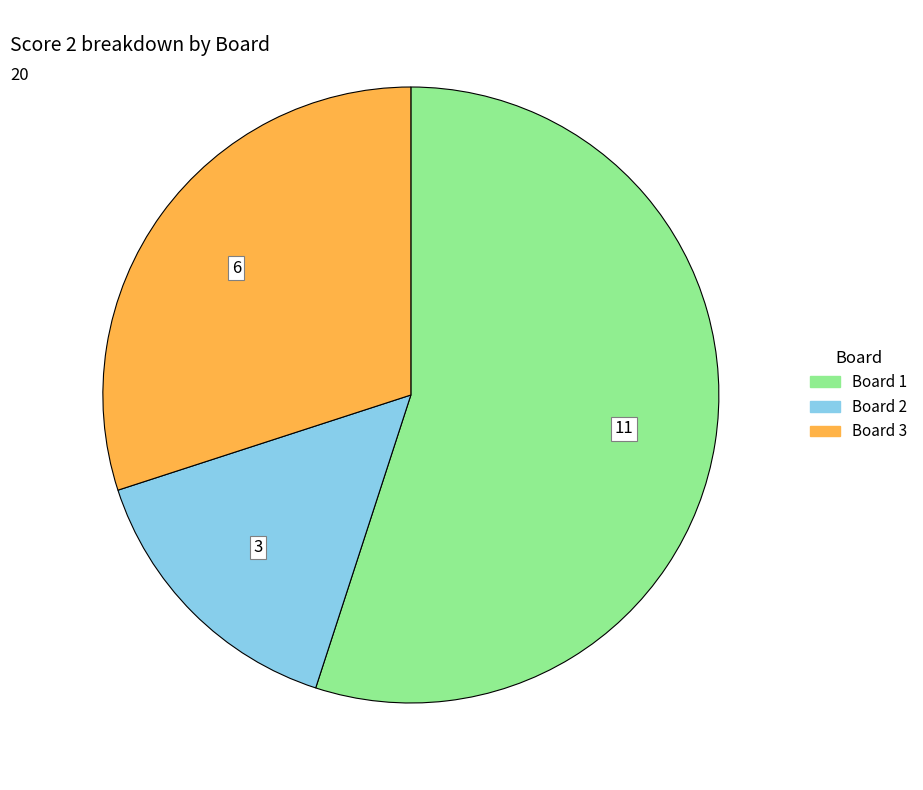

Is it true that Board 2 is 9% of the pie?

False